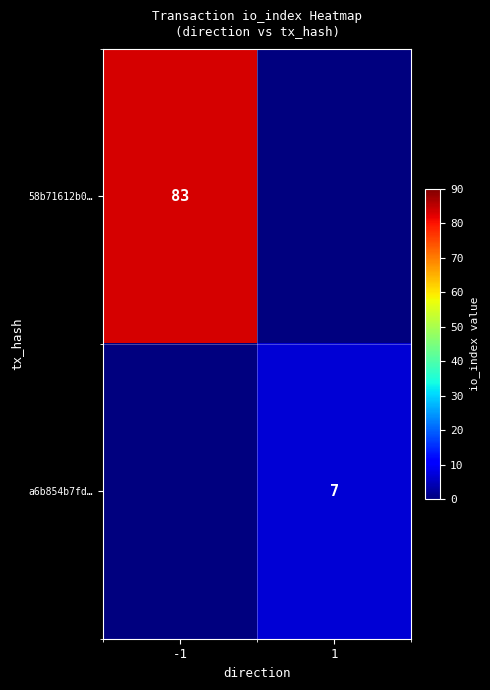

True or false: a6b854b7fd… has a value of 1 at 1.

False